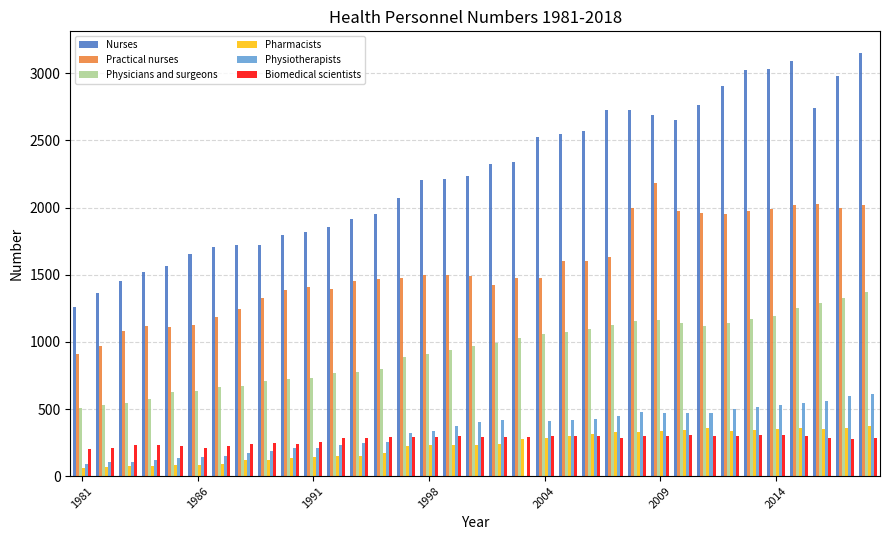

Which series has the largest total across all categories?

Nurses